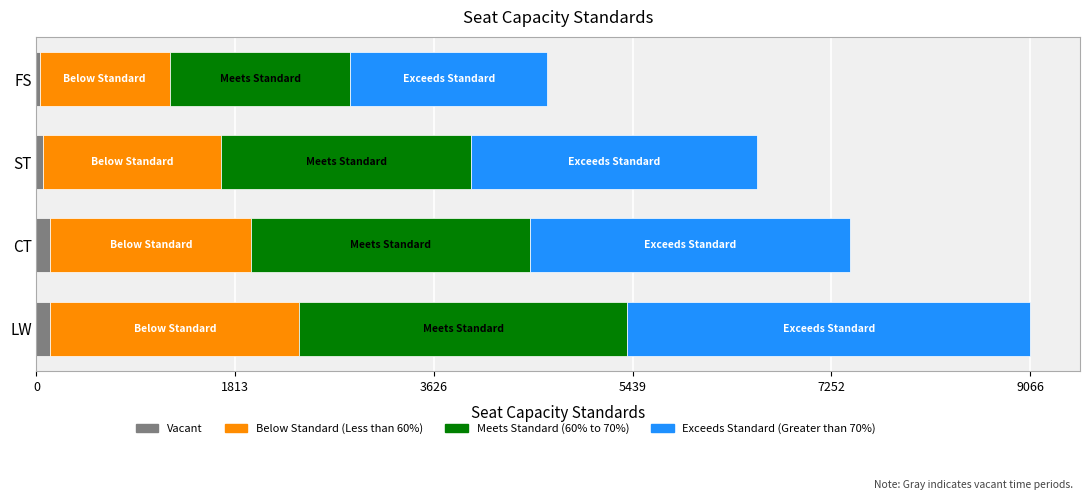

At which category is the sum across all series the highest?

LW